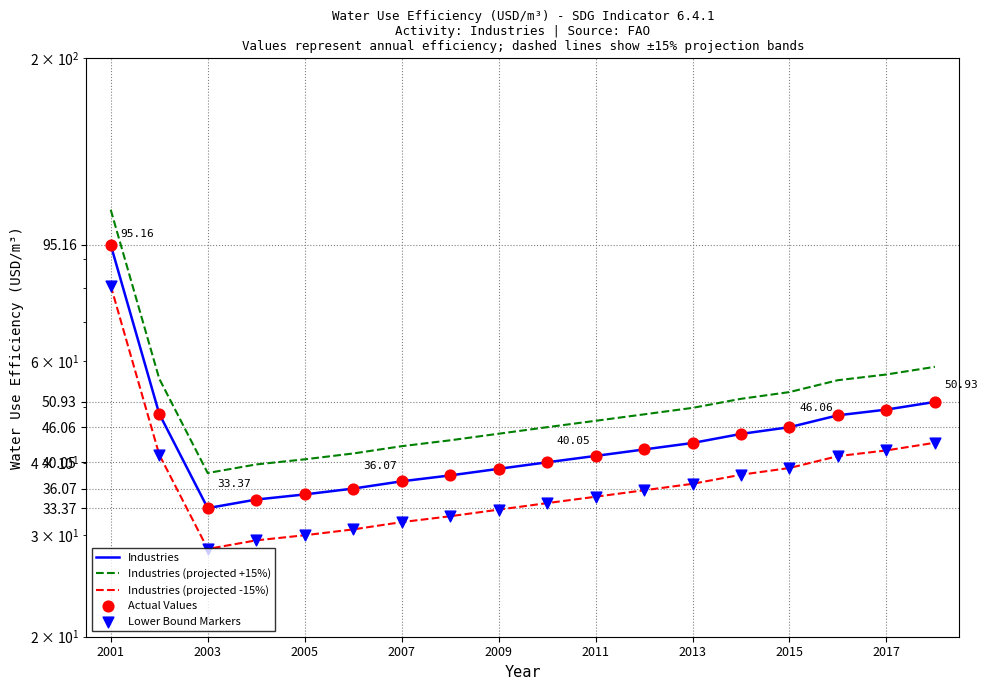

At how many categories does at least one series exceed 63?

1